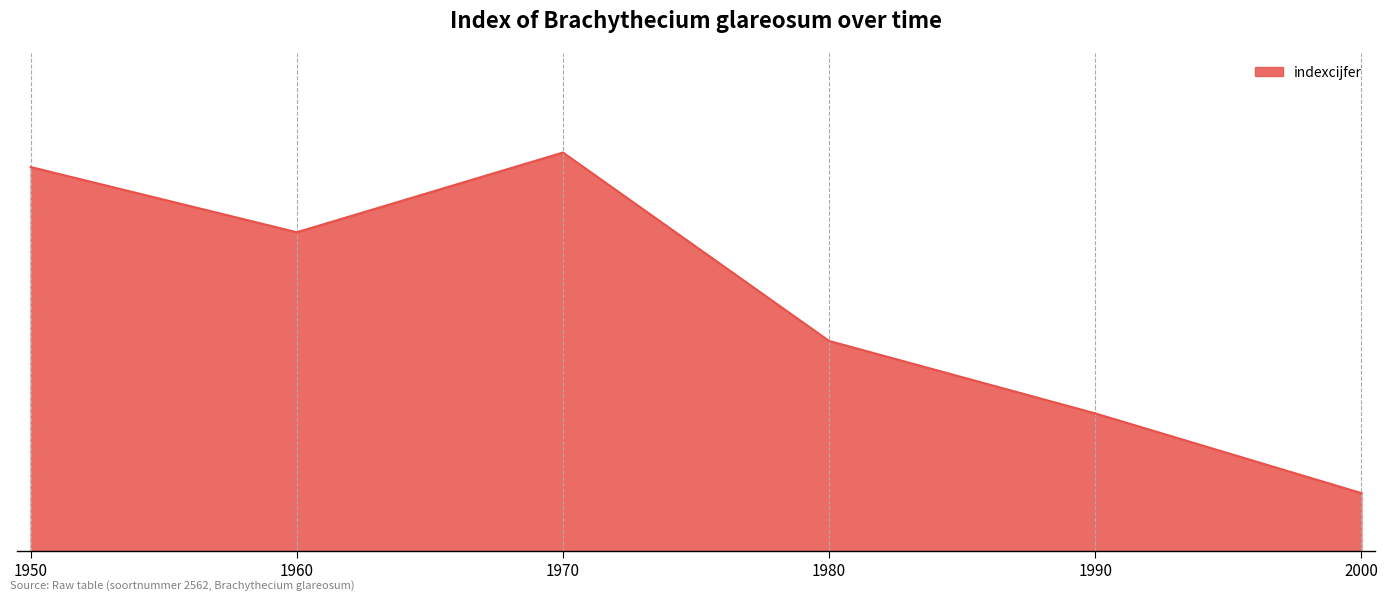

Where is the first local minimum?

1960